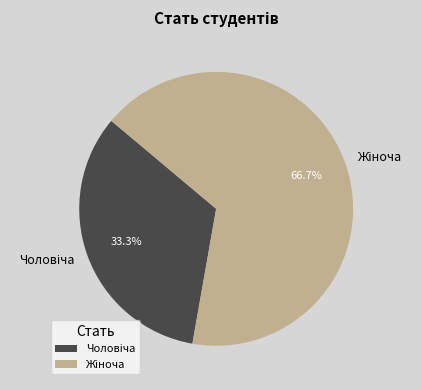

To the nearest percent, what is the average slice percentage?

50%